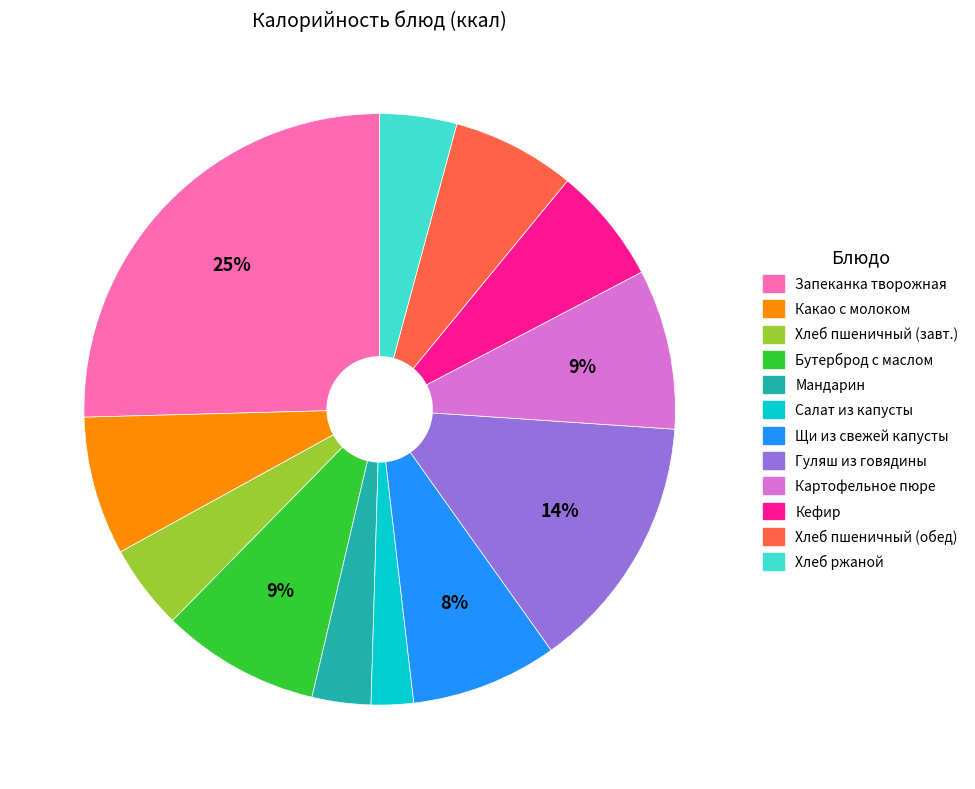

How many slices are in this pie chart?

12